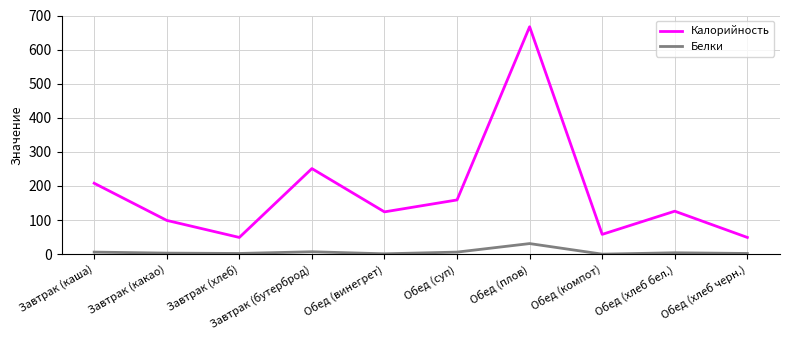

Which series has the largest range (max minus min)?

Калорийность